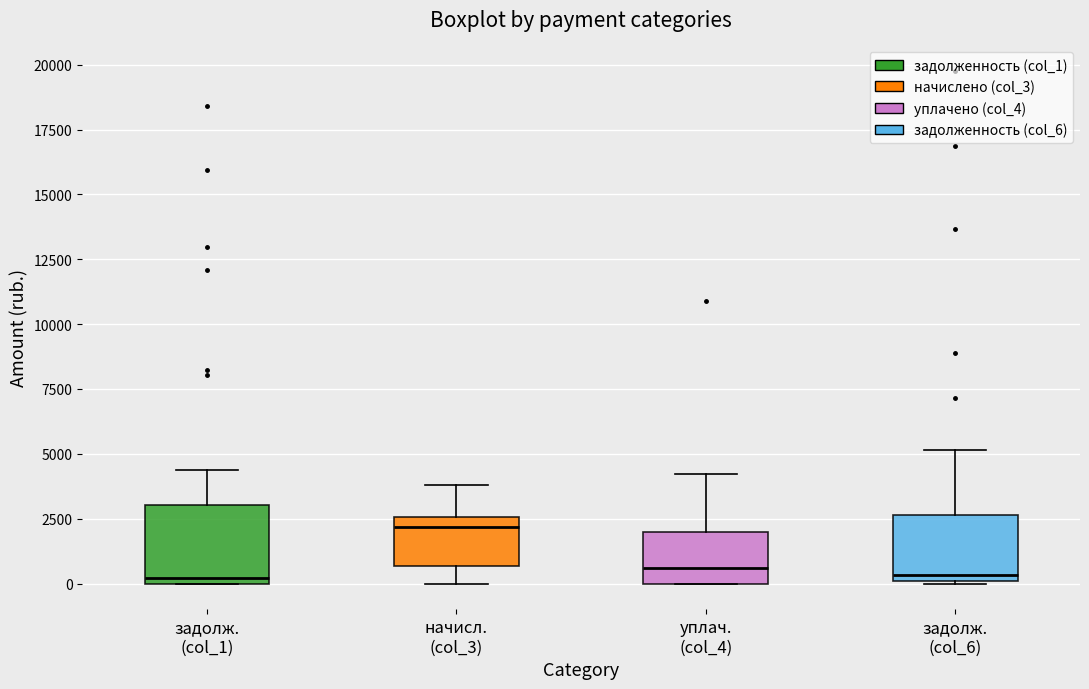

Where is the upper edge of the box for задолж. (col_1) on the y-axis? The values are not printed on the chart, so give them approximately, as read against the axis.

3000